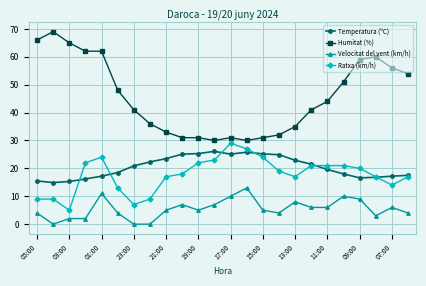

True or false: Temperatura (ºC) has more than 0 points higher than both neighbors.

True